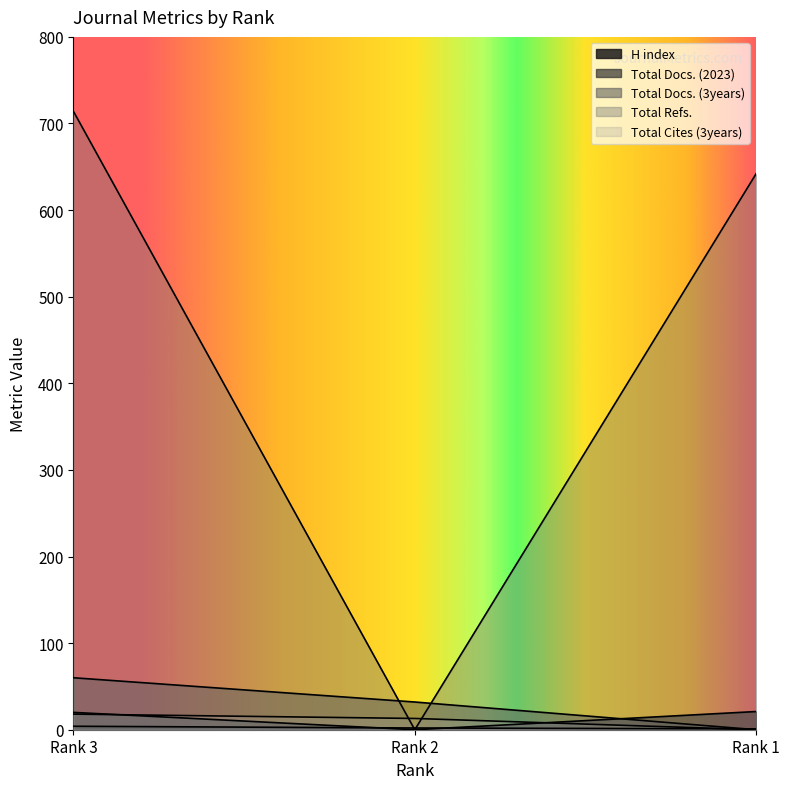

Where does the Total Docs. (3years) series first go above 32?

Rank 3